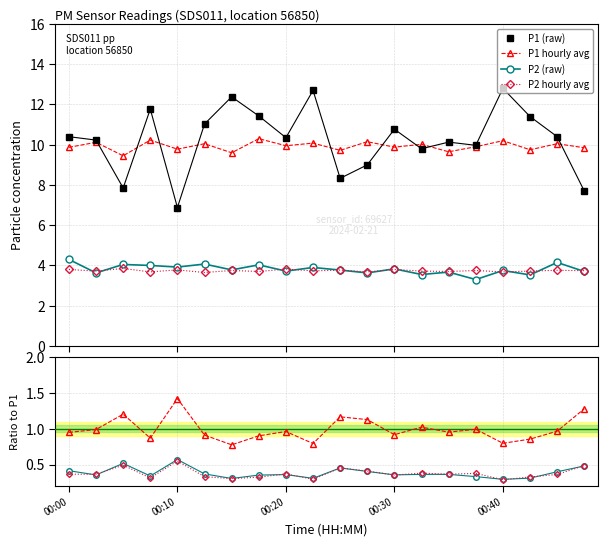

How many data points does each series have?

20